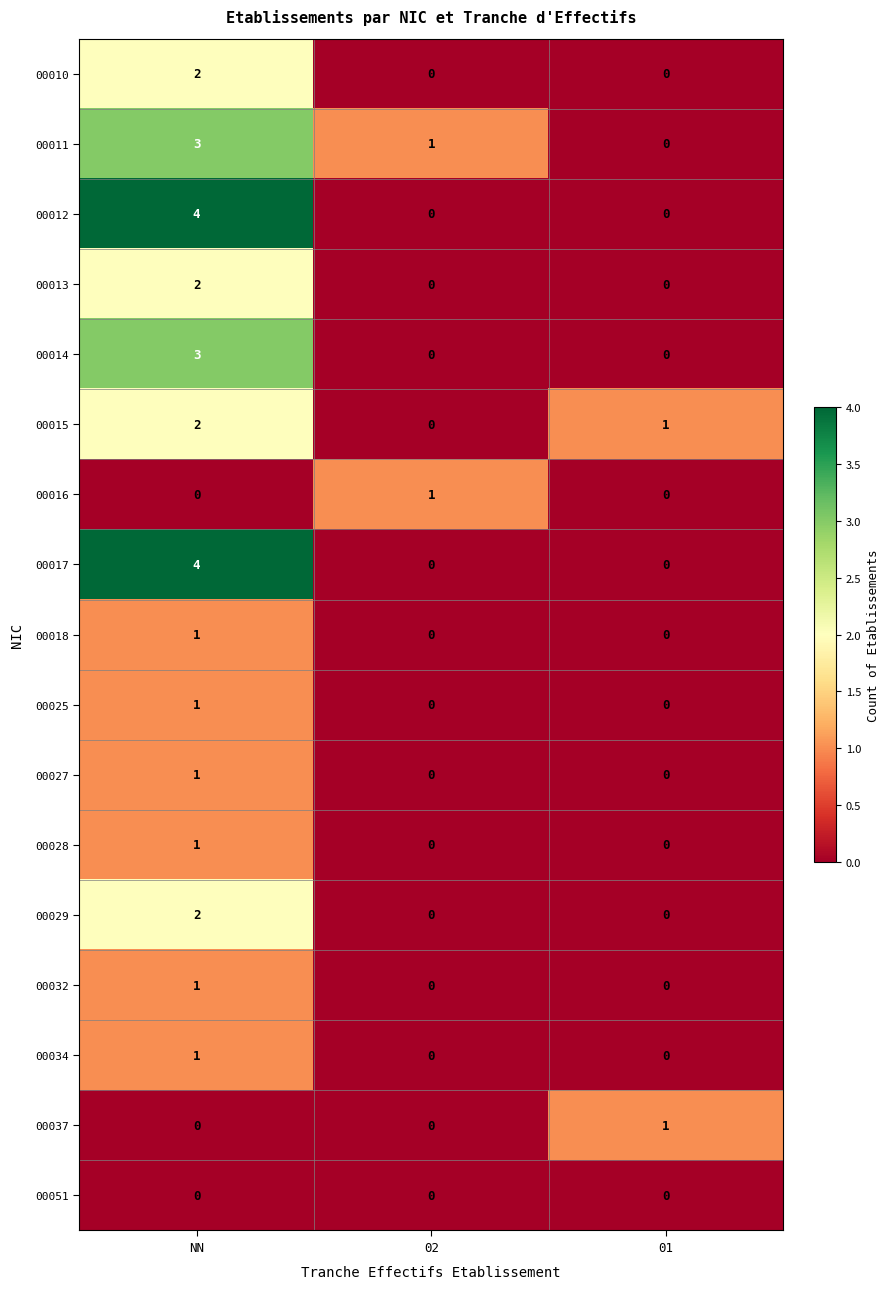

The 00010 series shows 3 at NN. True or false?

False